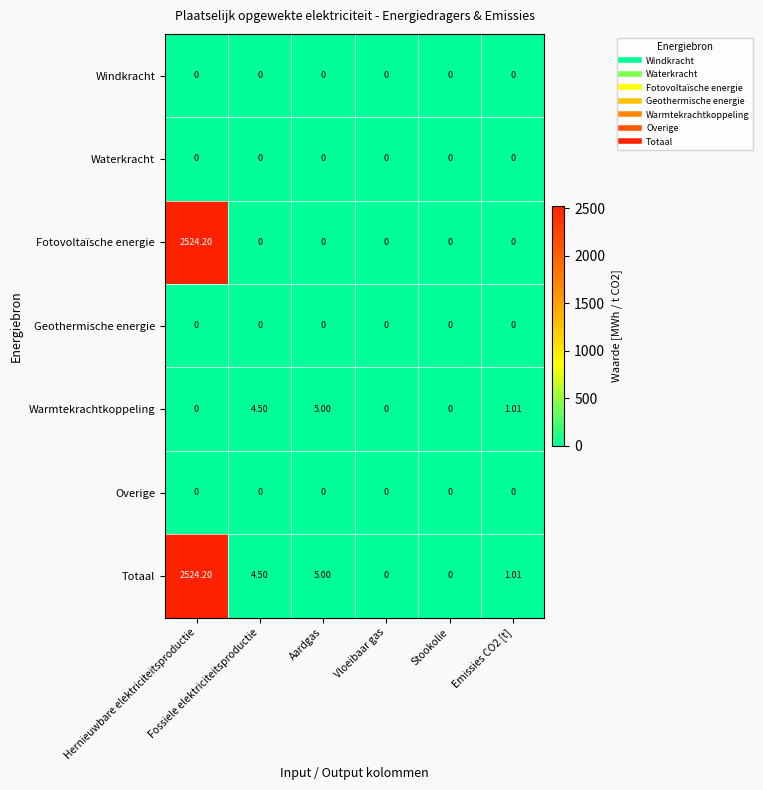

Which series has the largest total across all categories?

Totaal